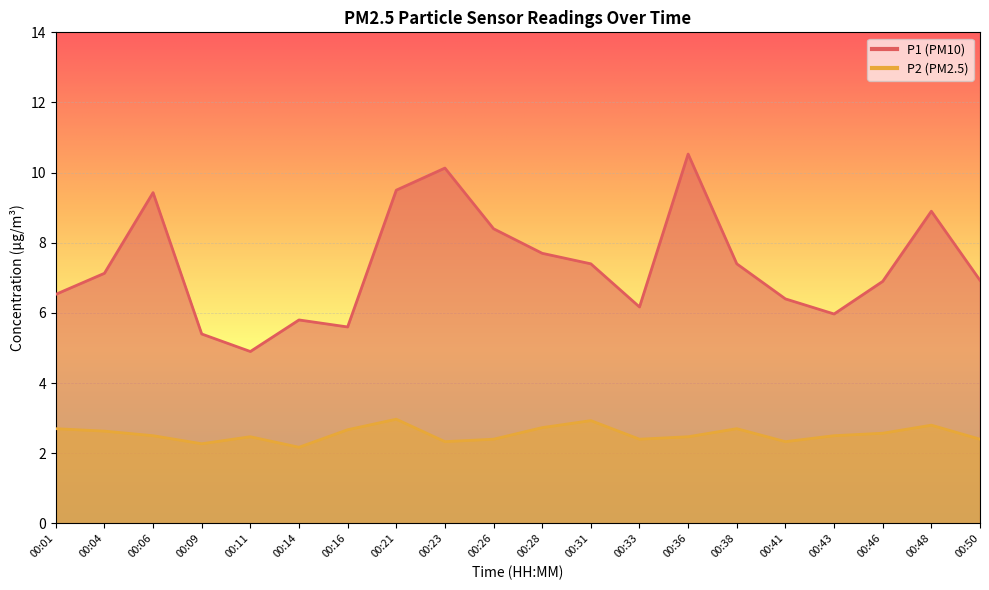

True or false: P1 and P2 cross at least once.

False